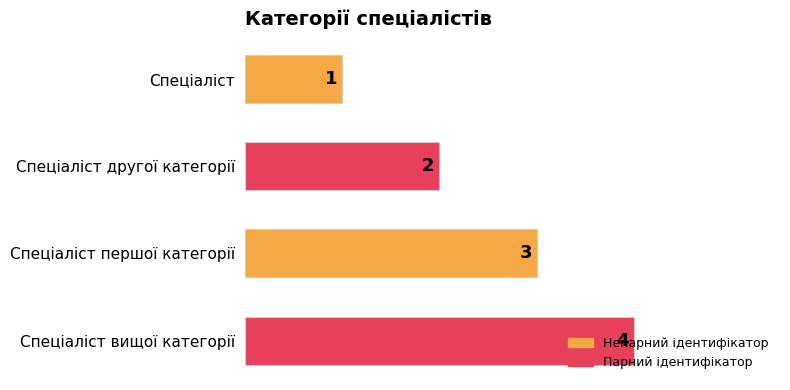

What is the sum of all values?

10